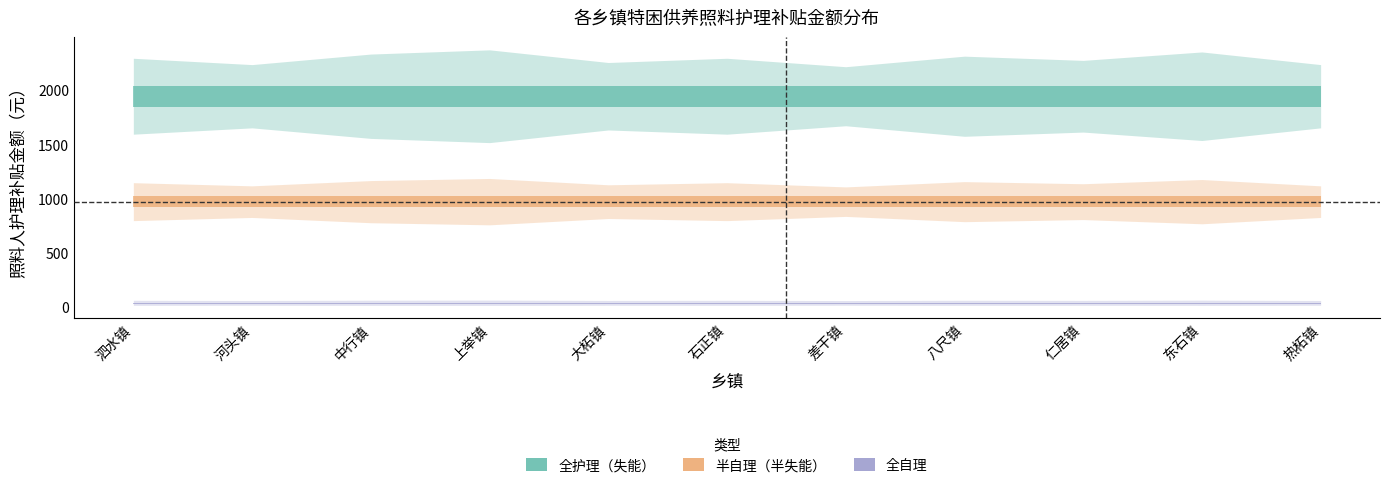

What is the average value of the 全护理 series?

1944